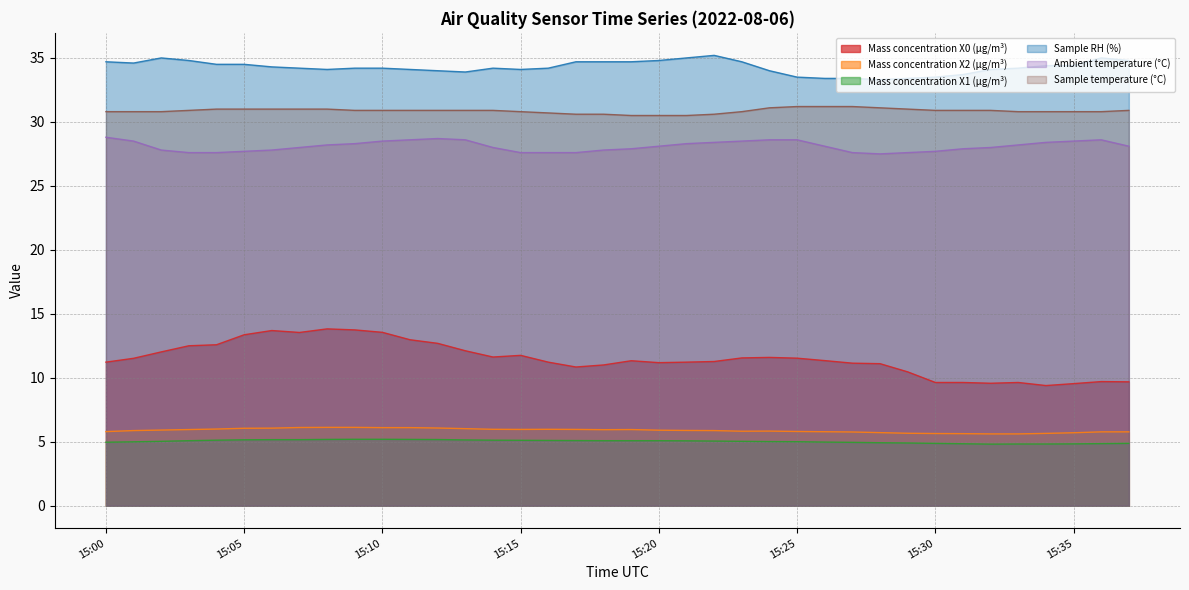

What is the value of the Sample temperature (°C) point at the 8th from the left?

31.0